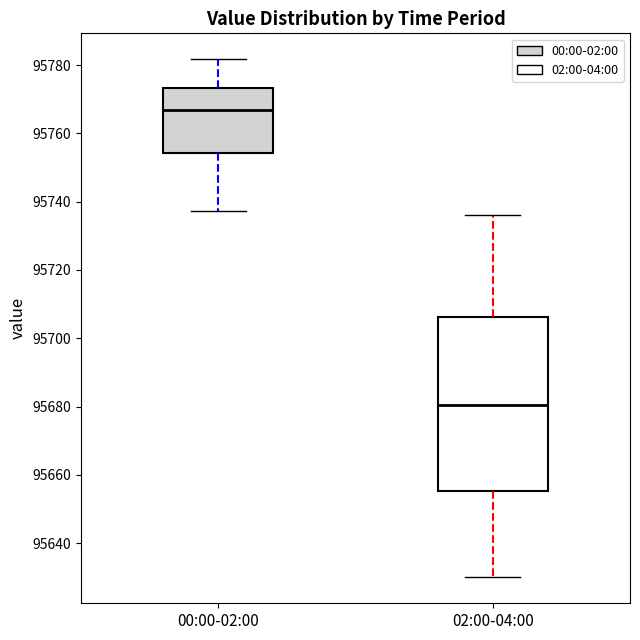

Where is the upper edge of the box for 02:00-04:00 on the y-axis? The values are not printed on the chart, so give them approximately, as read against the axis.

95706